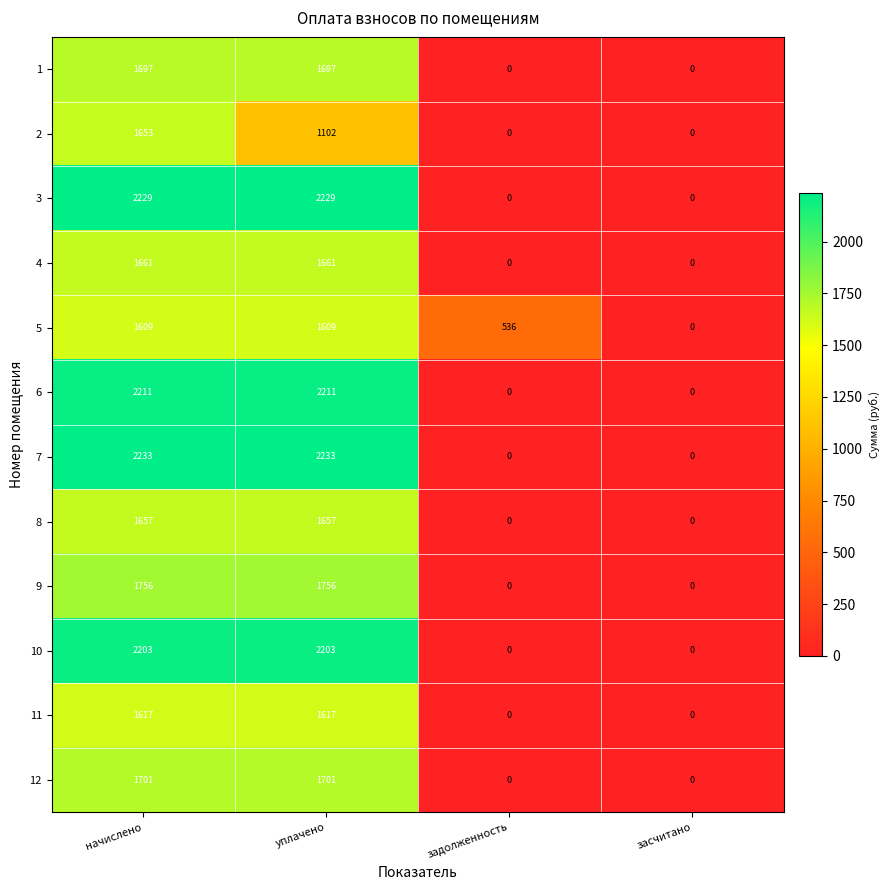

How many categories are shown in the chart?

4